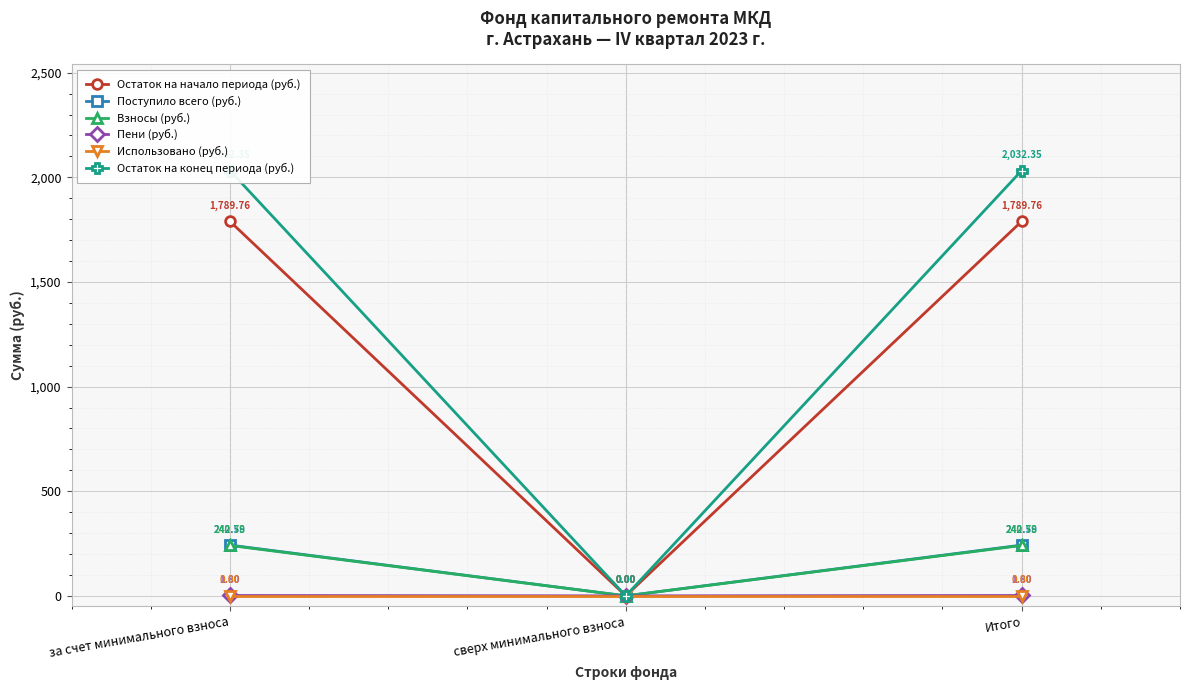

Reading right to left, what are all the values shown in this chart?

Остаток на начало периода (руб.): 1789.8	0.0	1789.8
Поступило всего (руб.): 242.6	0.0	242.6
Взносы (руб.): 240.8	0.0	240.8
Пени (руб.): 1.8	0.0	1.8
Использовано (руб.): 0.0	0.0	0.0
Остаток на конец периода (руб.): 2032.3	0.0	2032.3